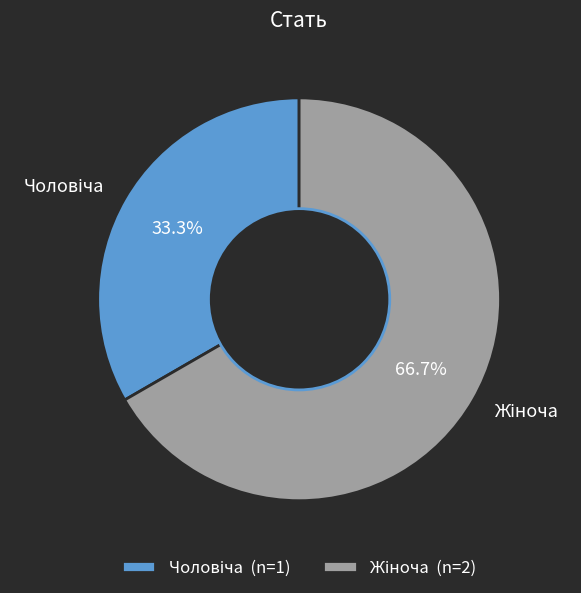

Is there a majority slice in this chart?

Yes